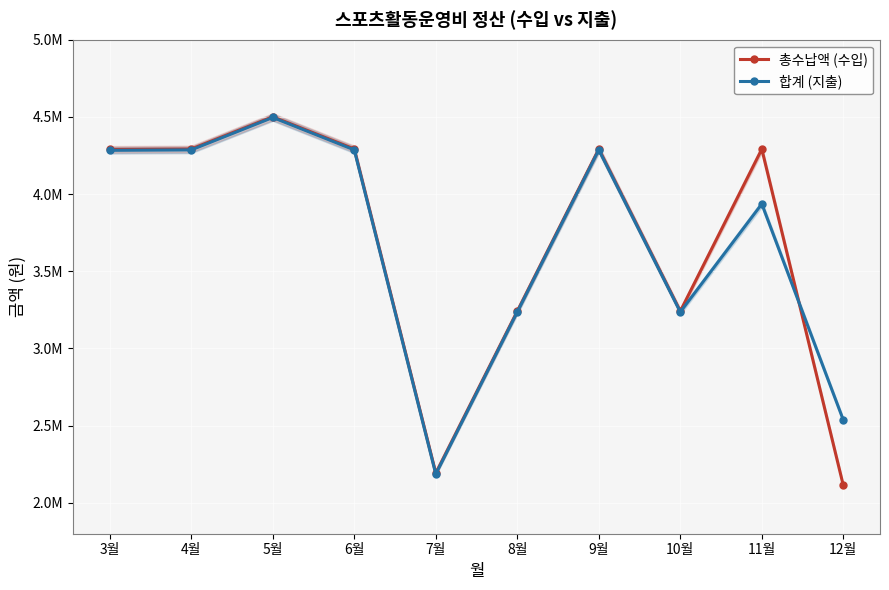

What is the approximate value of 합계 (지출) at 9월?

4286240